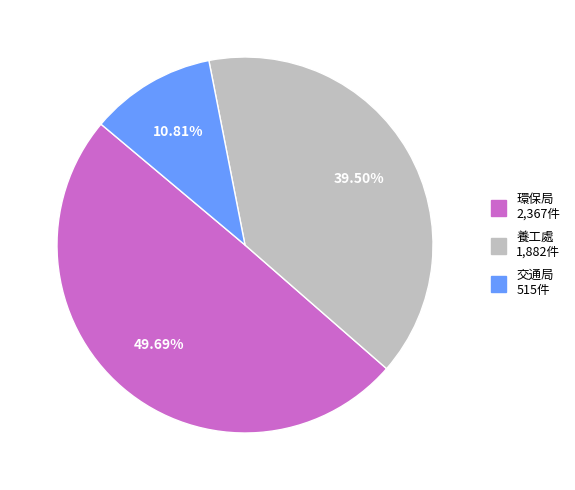

Is the sum of 環保局 and 養工處 greater than half?

Yes